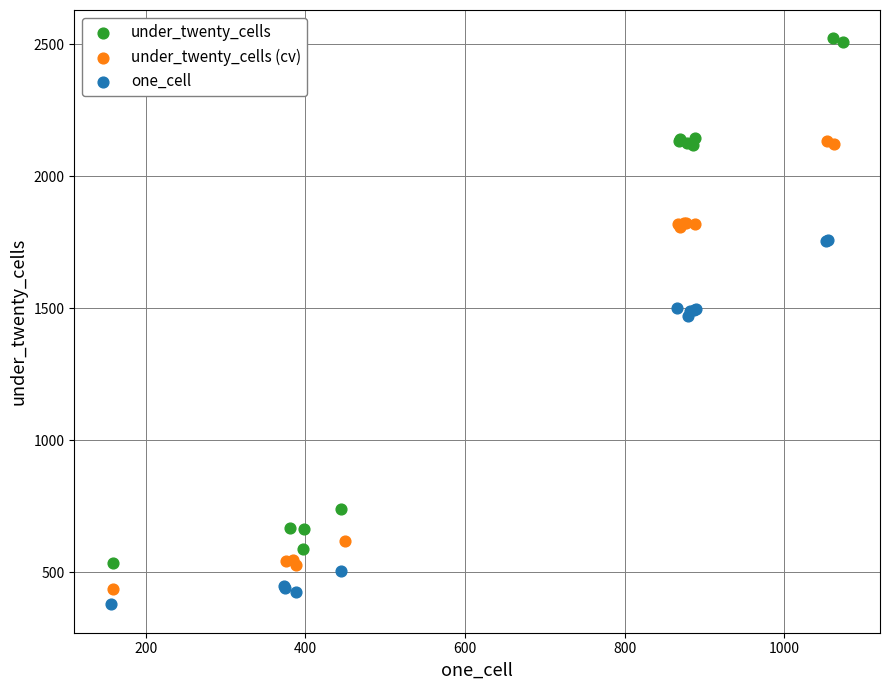

Which series has the largest Y range (max minus min)?

under_twenty_cells